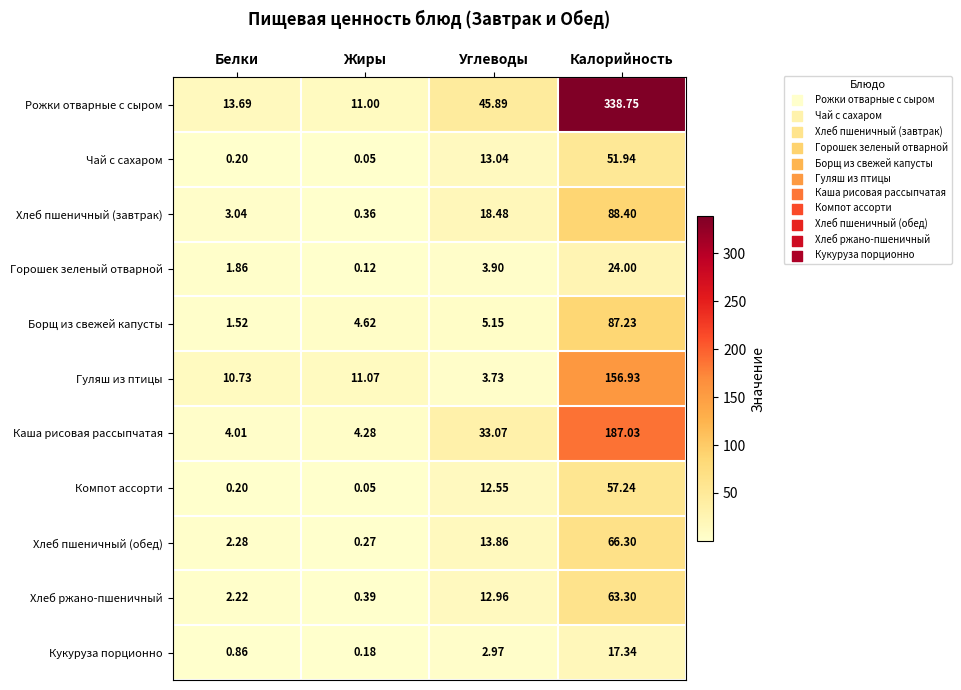

Which label corresponds to the largest value in the chart?

Калорийность